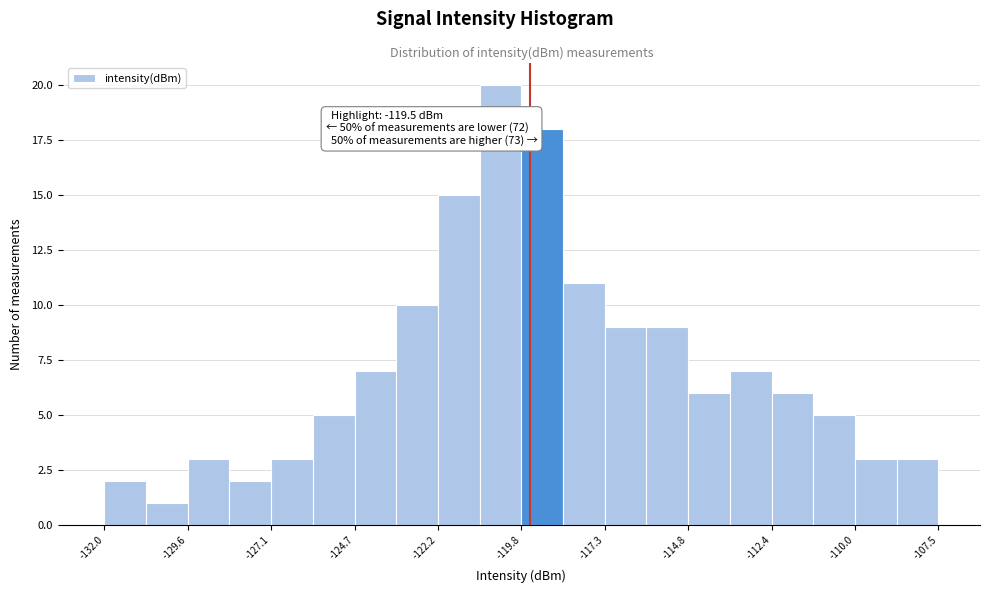

Read against the x-axis, roughly where is the centre of the tallest bar?

-120.5